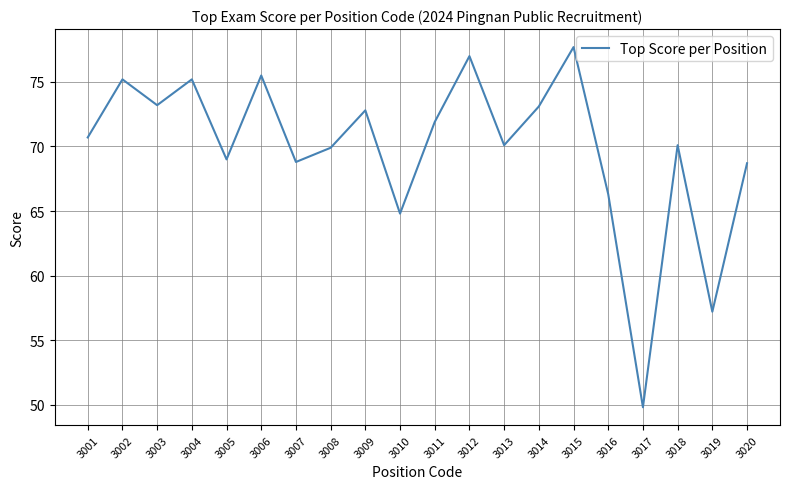

Between 3009 and 3006, which is larger?

3006